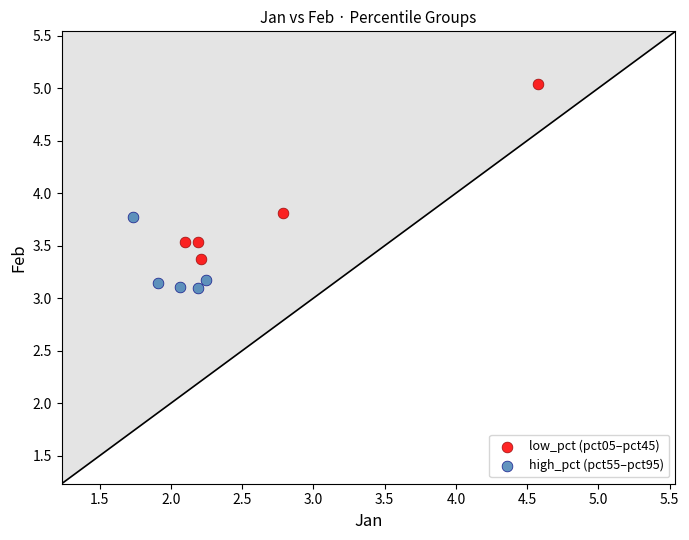

Which series reaches the minimum Y coordinate?

high_pct (pct55–pct95)